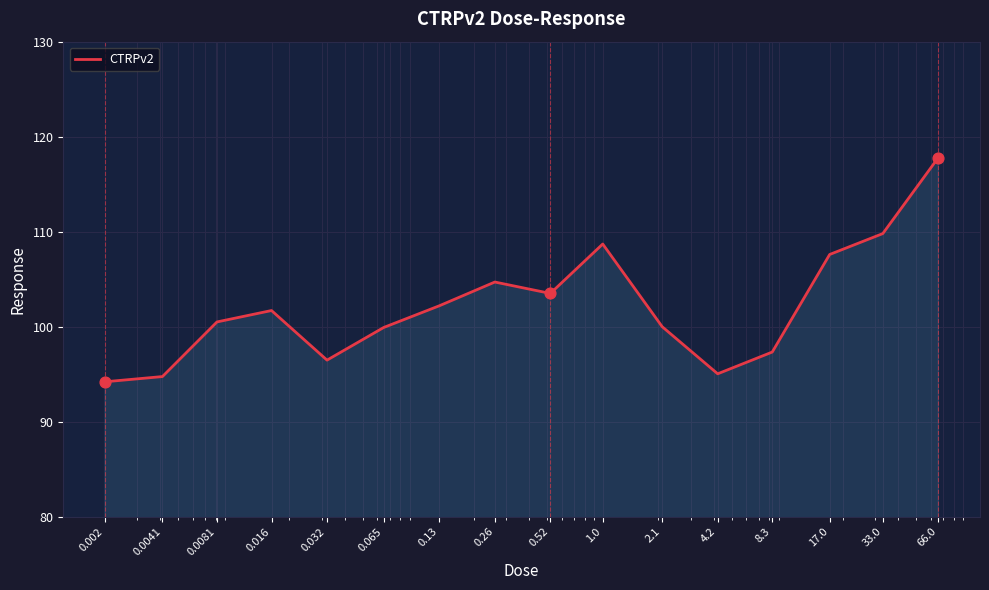

What is the greatest value displayed?

117.8